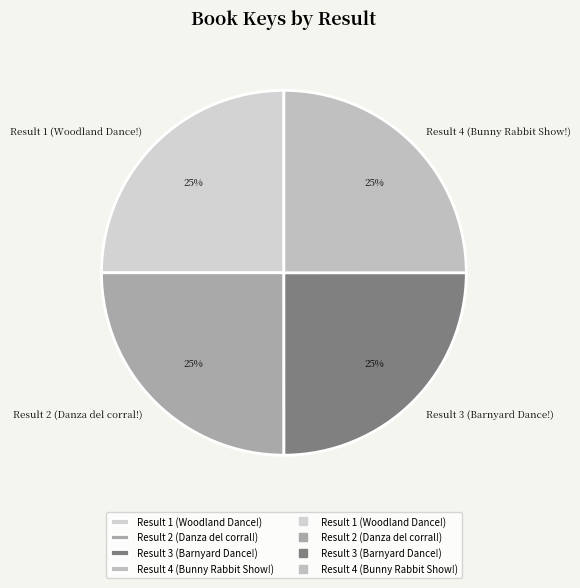

To the nearest percent, what portion does Result 1 (Woodland Dance!) represent?

25%